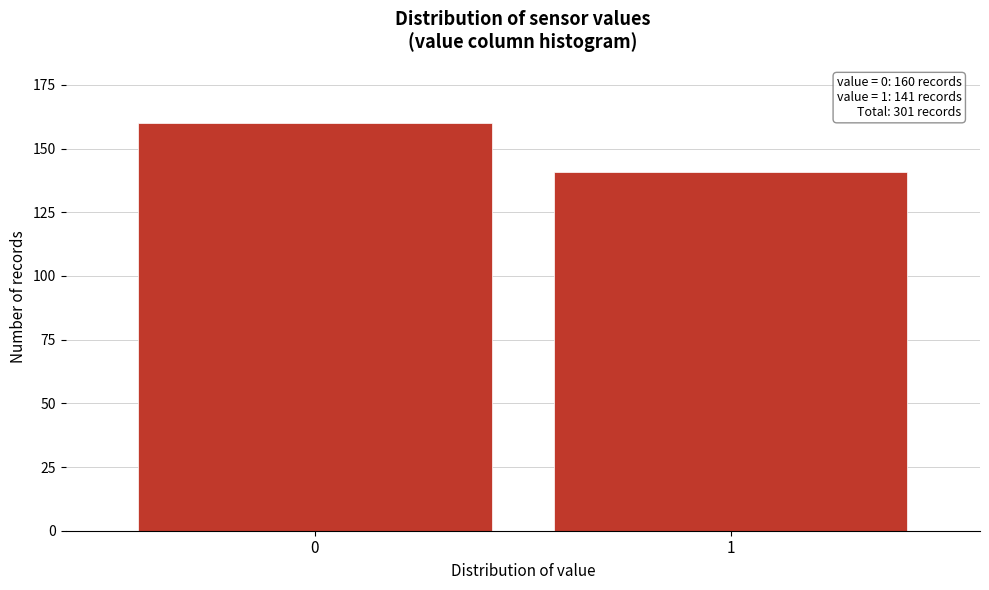

Reading left to right, list all the values displayed in this chart.

160	141